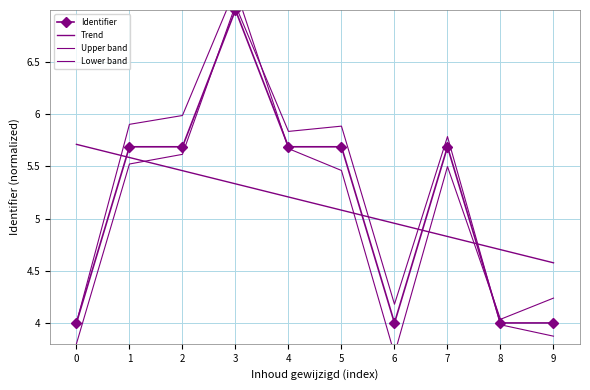

The value of Trend at 4 is 5.2. True or false?

True